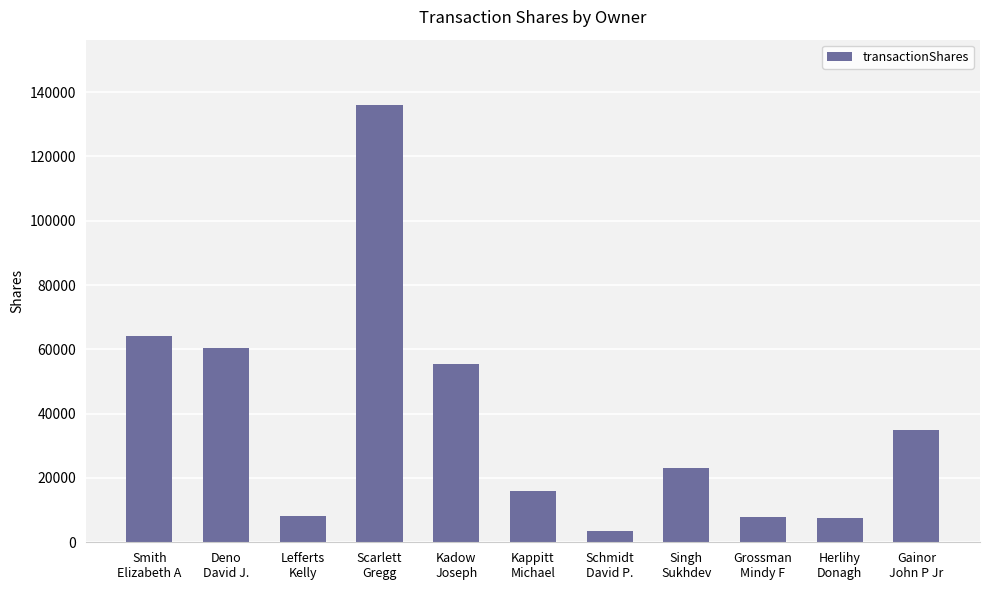

What is the approximate value at Scarlett
Gregg?

135929